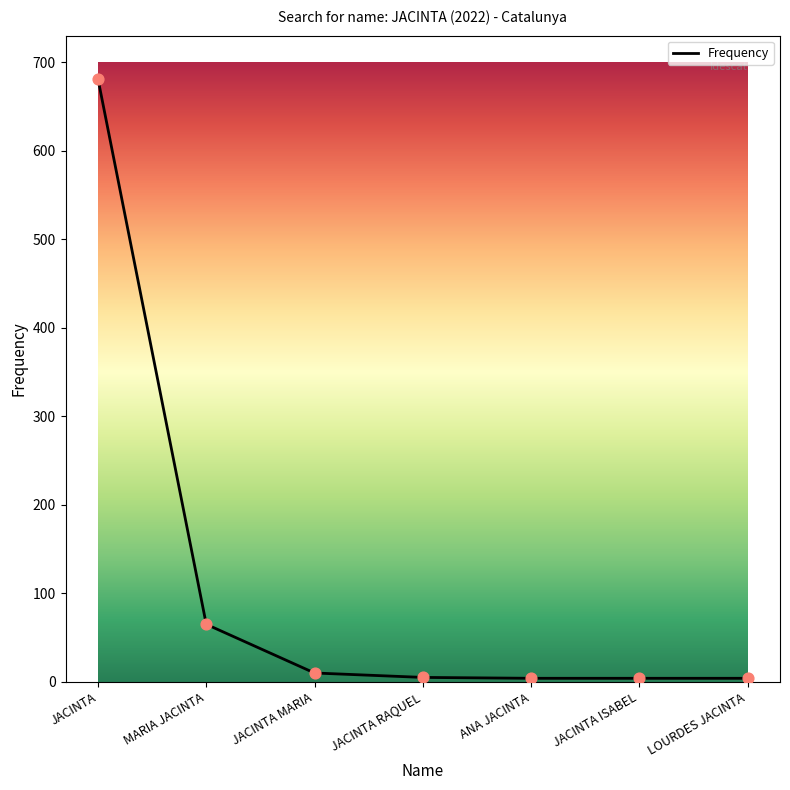

What is the change in value from JACINTA to JACINTA MARIA?

-671